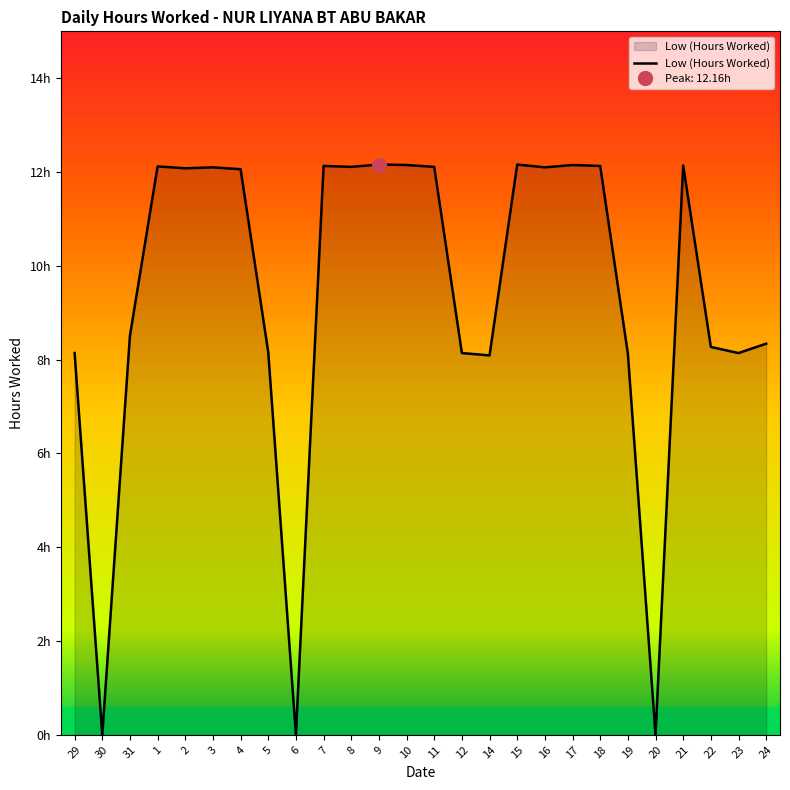

At which label is the value closest to 6?

14